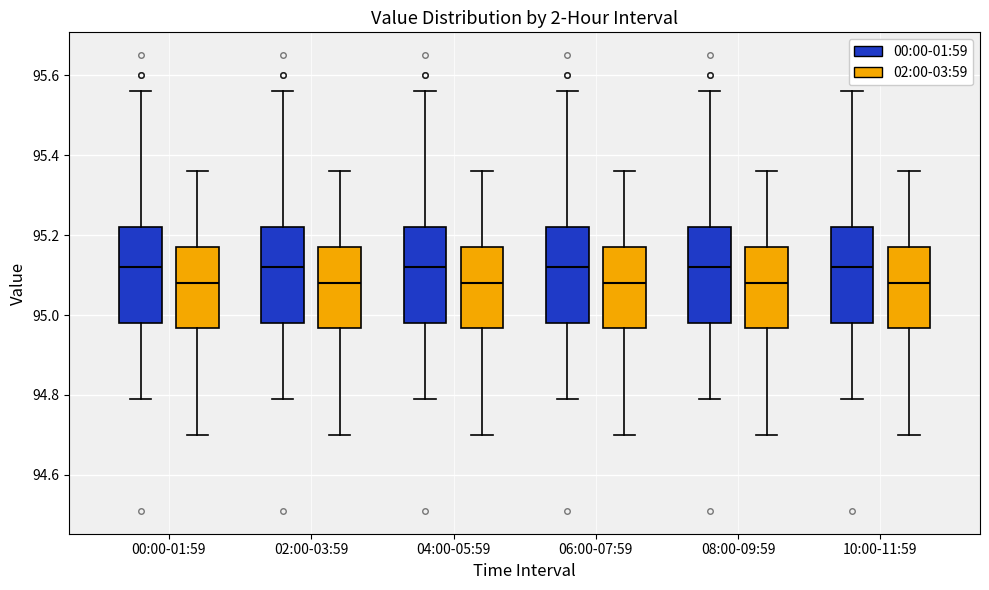

Where does the median line of the box for 06:00-07:59 (02:00-03:59) sit on the y-axis? The values are not printed on the chart, so give them approximately, as read against the axis.

95.08